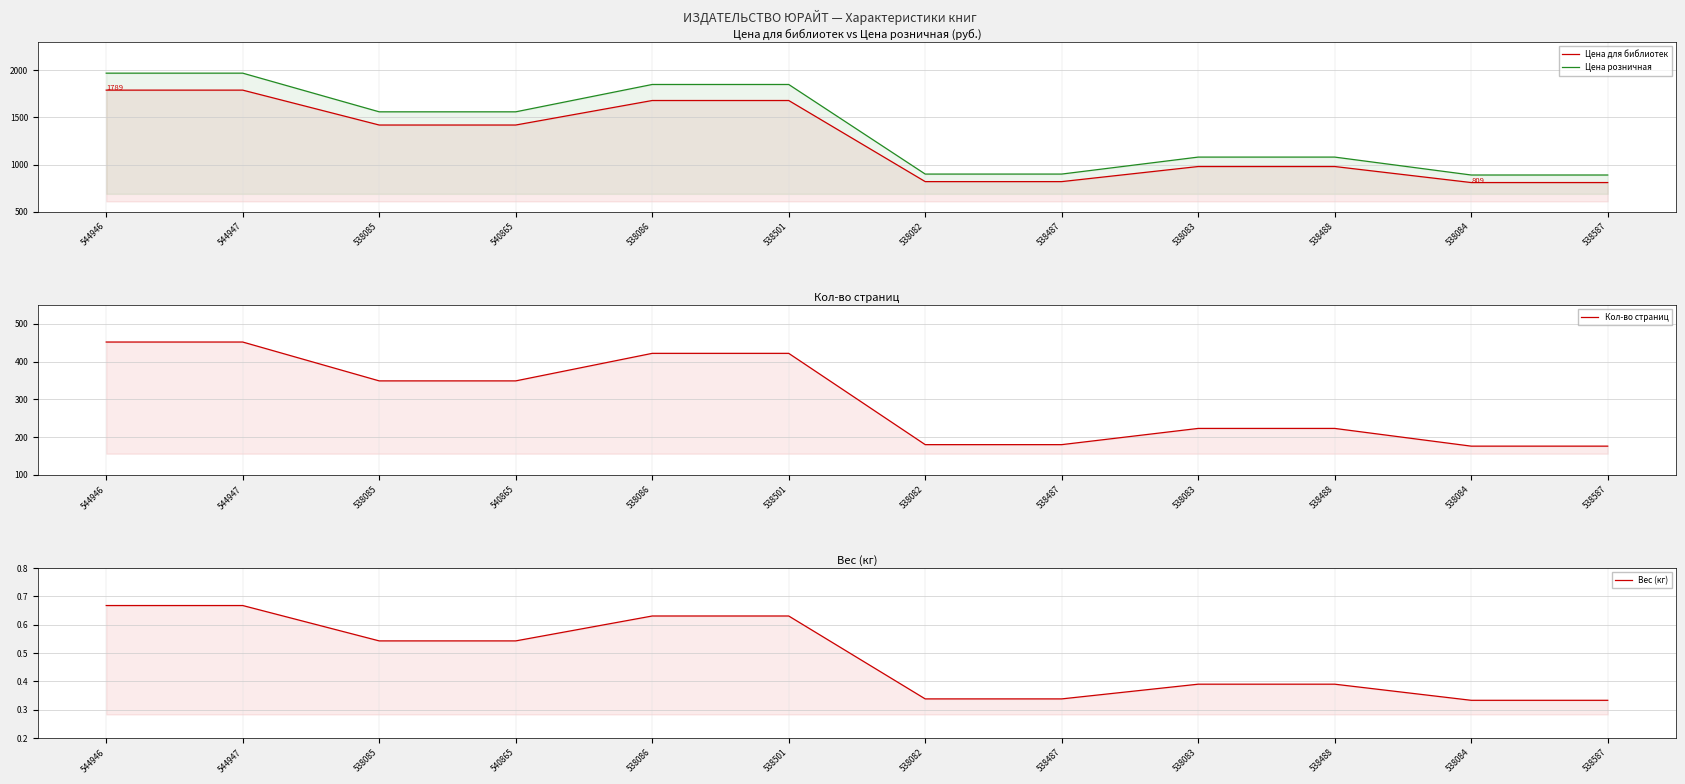

The value of Вес (кг) at 538084 is 0.3. True or false?

True